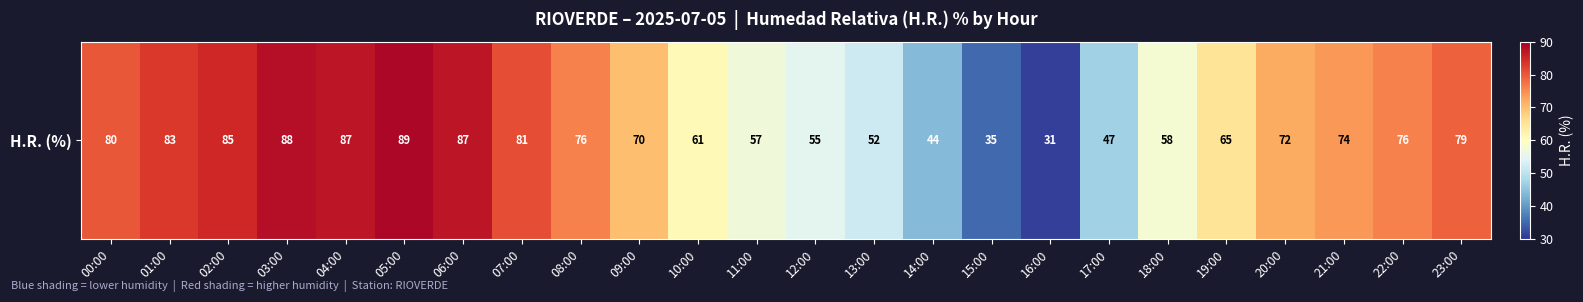

What is the sum of the values at 23:00 and 18:00?

137